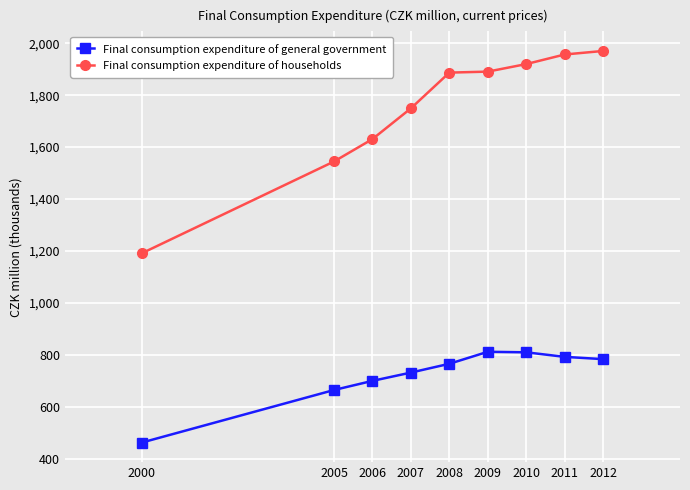

True or false: Final consumption expenditure of general government and Final consumption expenditure of households cross at least once.

False